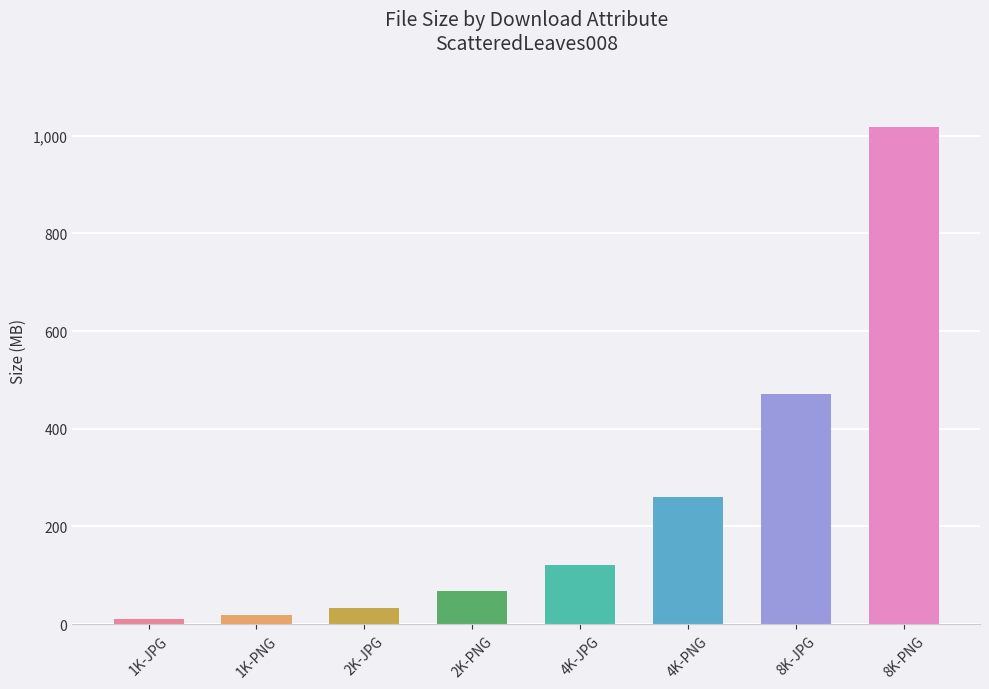

What is the label of the 6th bar from the right?

2K-JPG